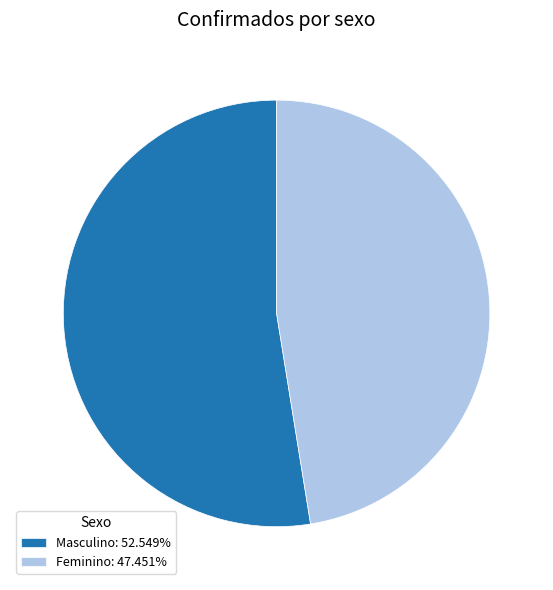

What is the ratio of the value at Masculino: 52.549% to the value at Feminino: 47.451%?

1.1